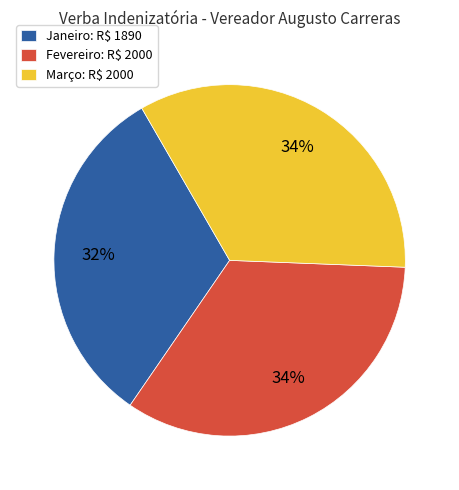

To the nearest percent, what is the average slice percentage?

33%